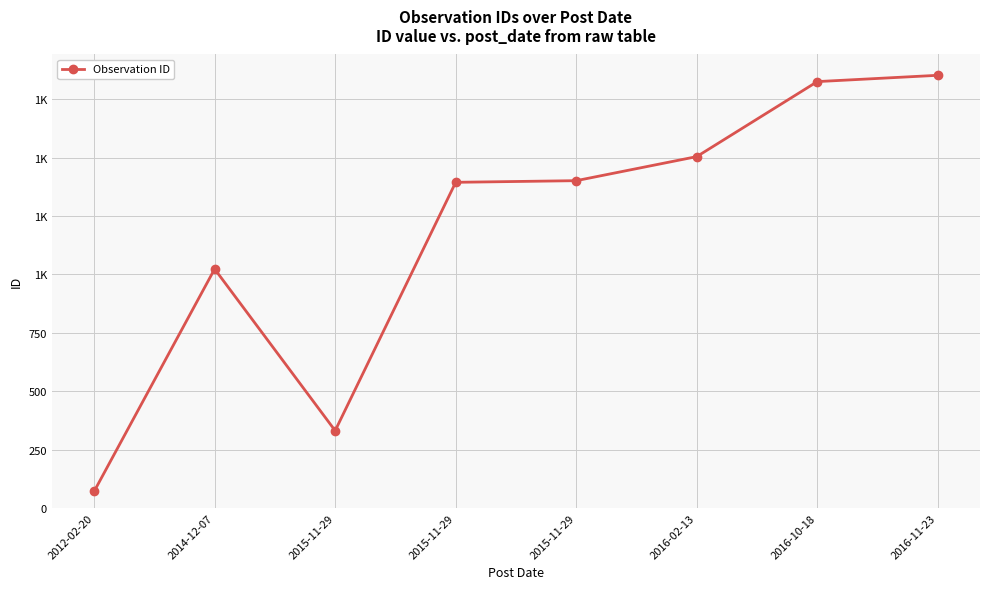

List the labels in order of value, largest first.

2016-11-23, 2016-10-18, 2016-02-13, 2015-11-29, 2015-11-29, 2014-12-07, 2015-11-29, 2012-02-20